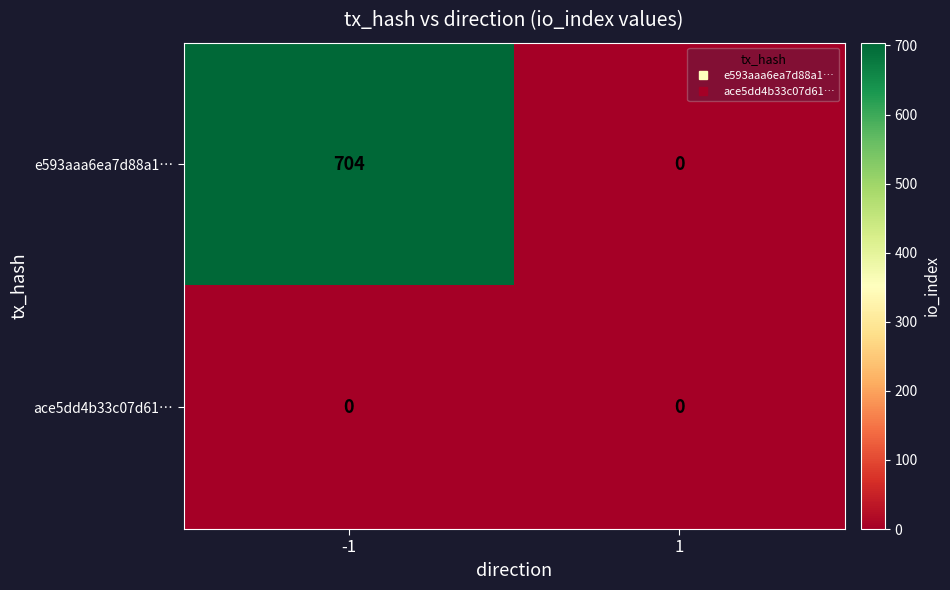

Which series has the largest total across all categories?

e593aaa6ea7d88a1…